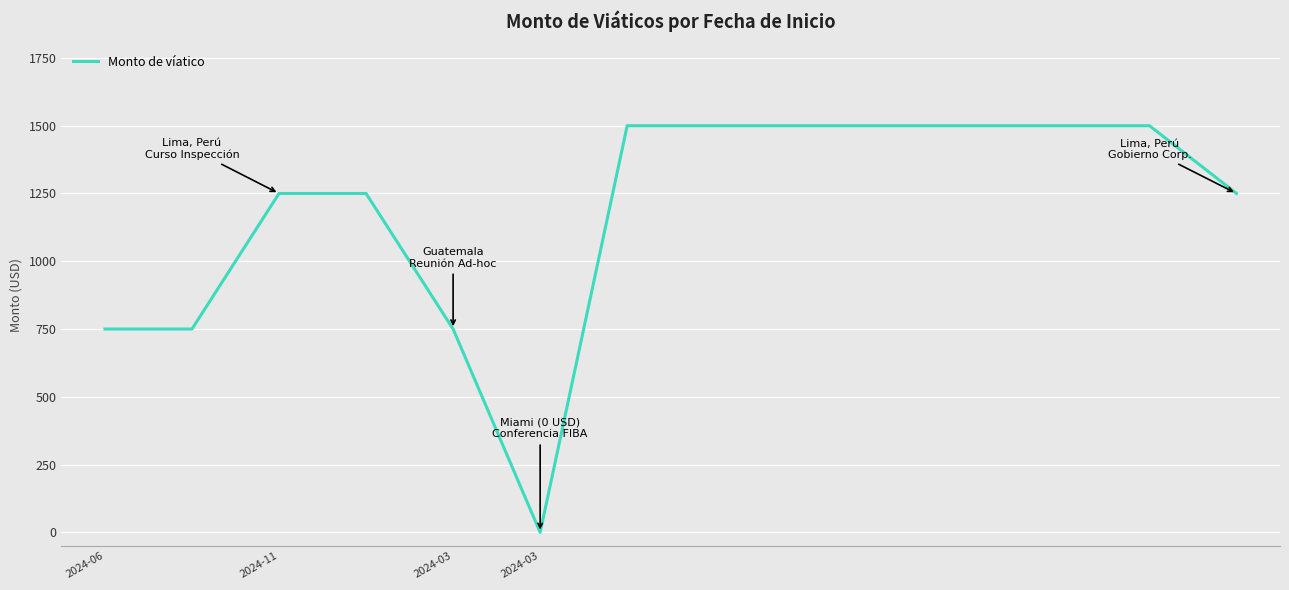

How many lines are shown in the chart?

1